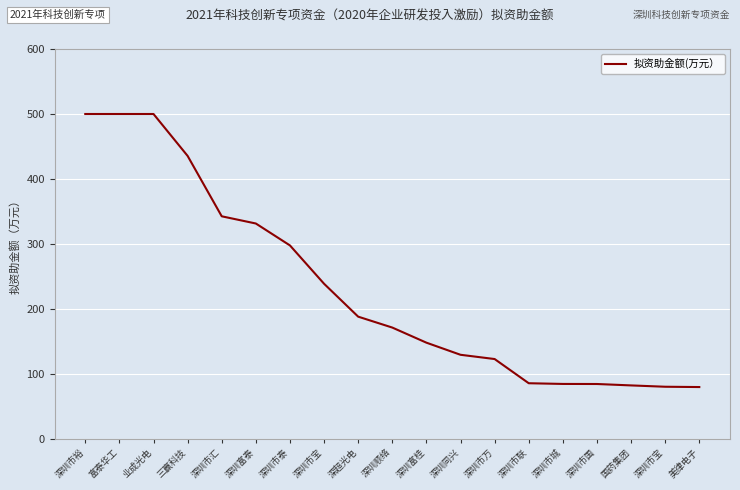

Reading left to right, what are all the values shown in this chart?

500.0	500.0	500.0	435.5	342.6	331.5	297.8	238.8	188.2	171.4	148.2	129.5	123.0	85.8	84.7	84.6	82.4	80.4	79.9